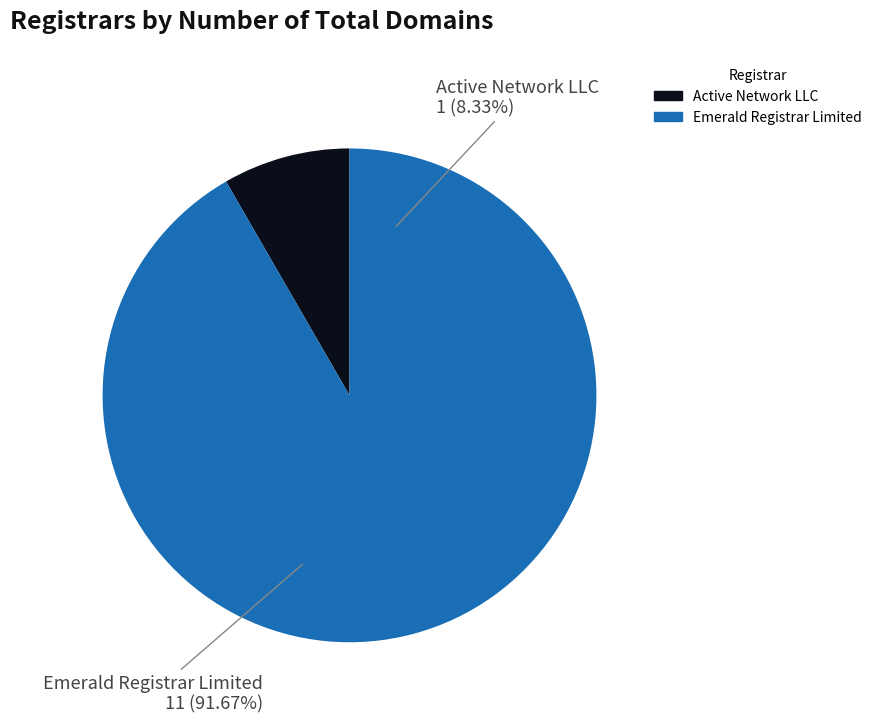

To the nearest percent, what portion does Emerald Registrar Limited represent?

92%